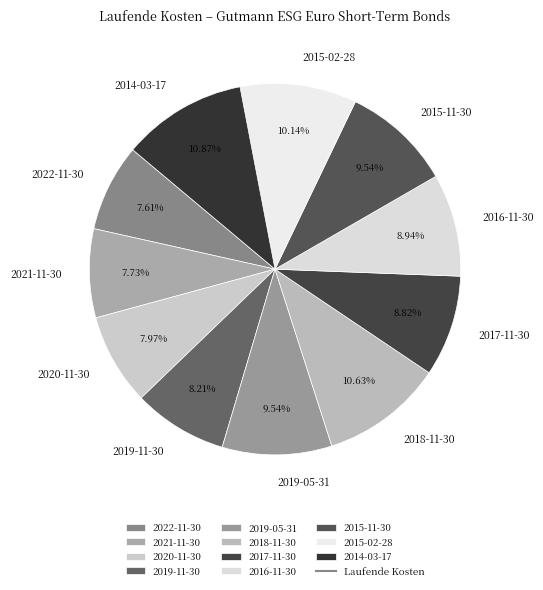

To the nearest percent, what is the average slice percentage?

9%